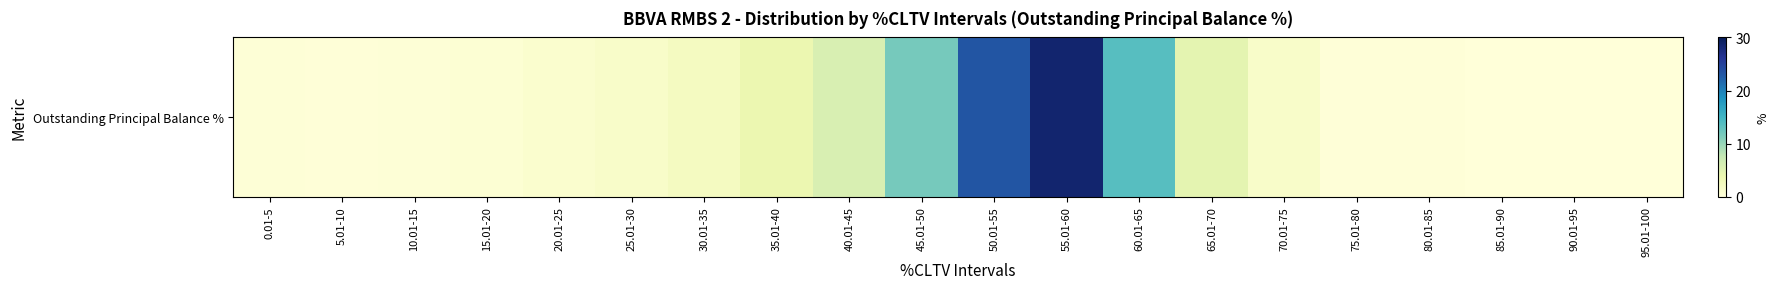

Rank the categories by value from lowest to highest.

90.01-95, 85.01-90, 95.01-100, 5.01-10, 75.01-80, 80.01-85, 0.01-5, 10.01-15, 15.01-20, 20.01-25, 25.01-30, 70.01-75, 30.01-35, 35.01-40, 65.01-70, 40.01-45, 45.01-50, 60.01-65, 50.01-55, 55.01-60